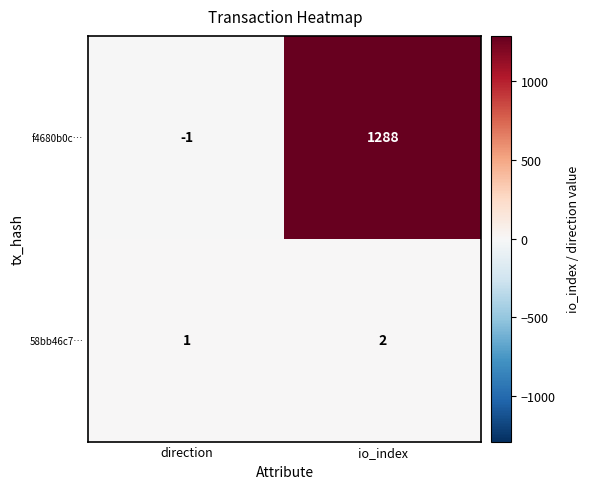

How many categories are shown in the chart?

2